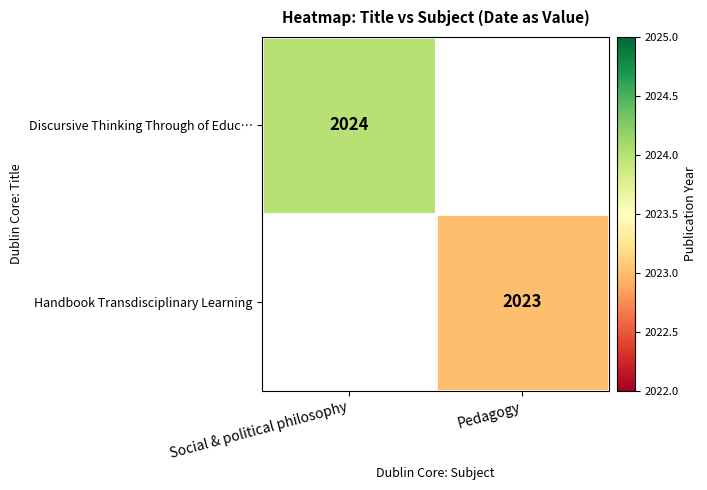

Is the value of Discursive Thinking Through of Educ… at Social & political philosophy greater than the value of Handbook Transdisciplinary Learning at Pedagogy?

Yes